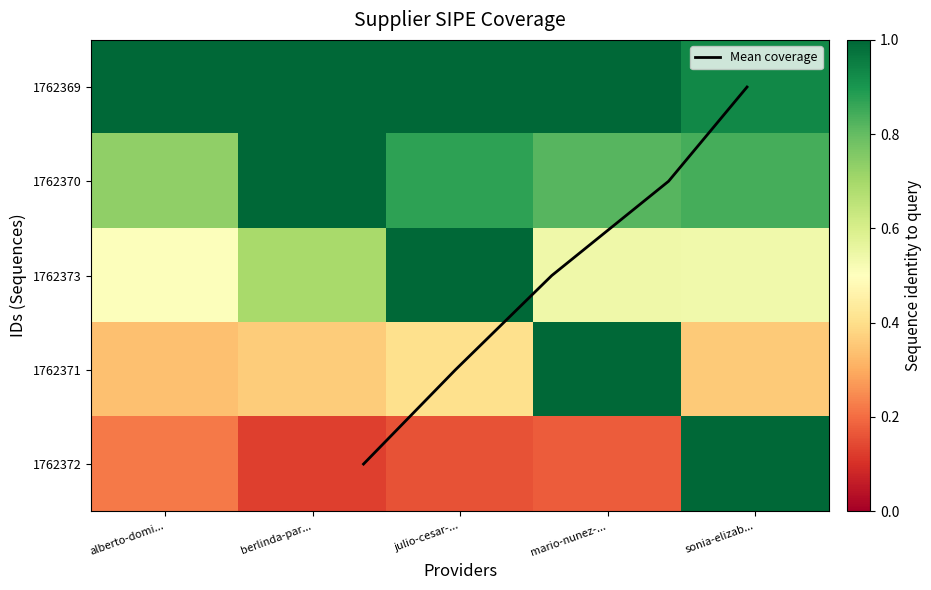

How many positive values does the Mean coverage series have?

4